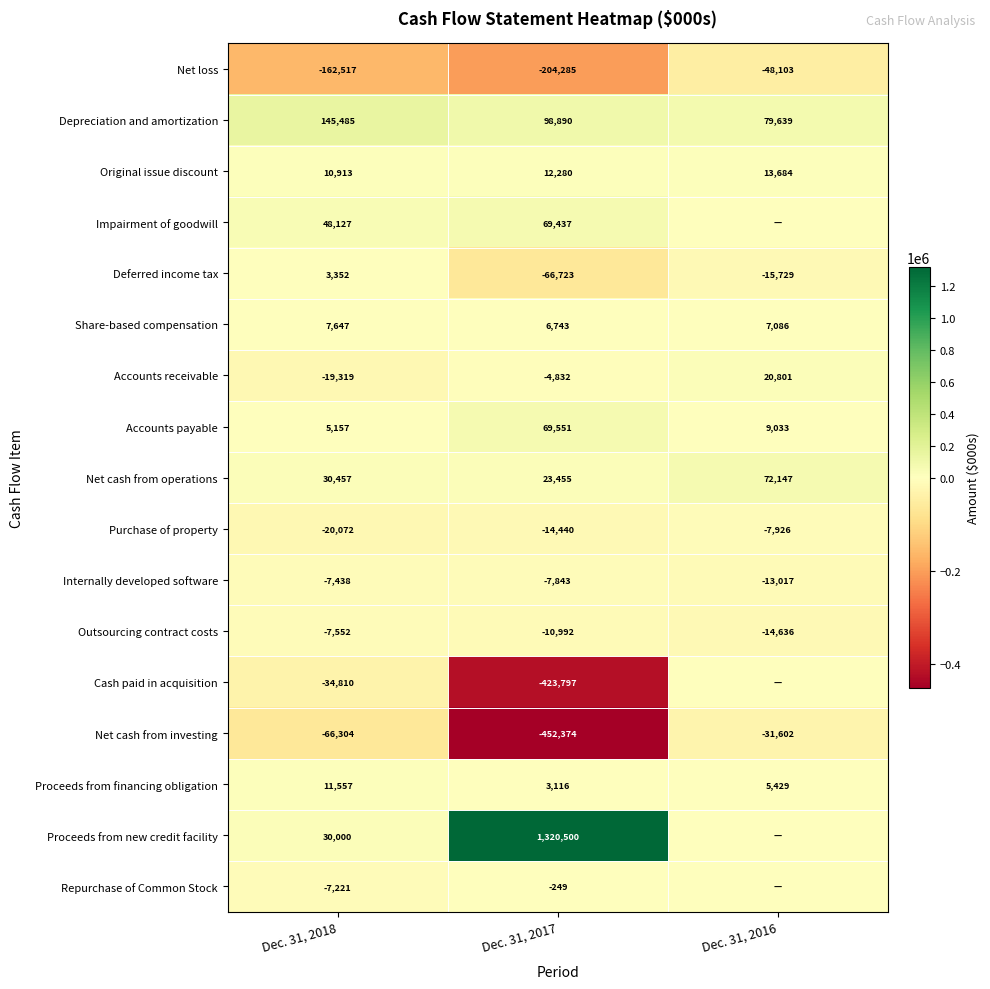

The value of Original issue discount at Dec. 31, 2017 is 12280. True or false?

True